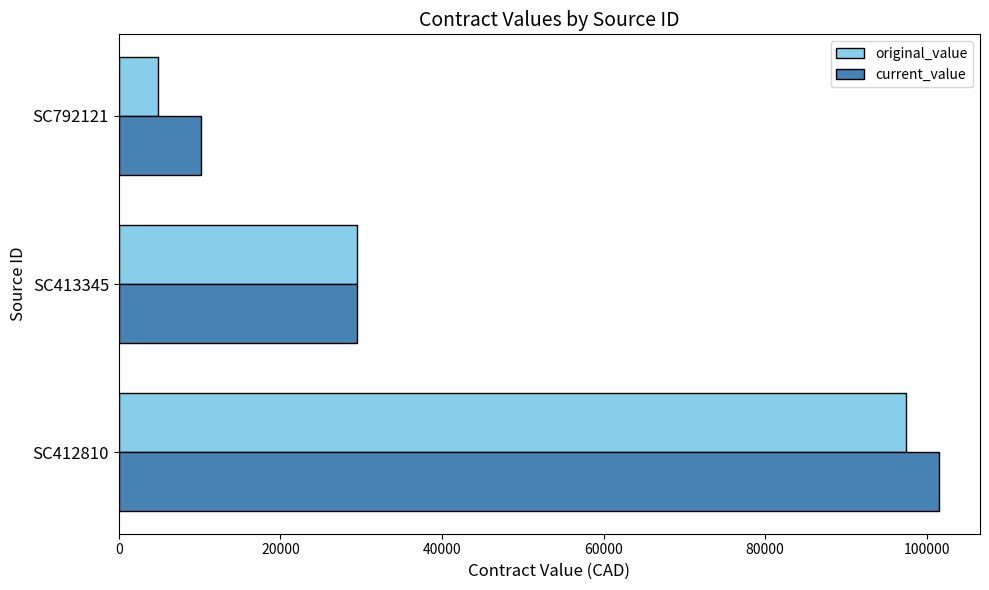

At which category is the sum across all series the highest?

SC412810